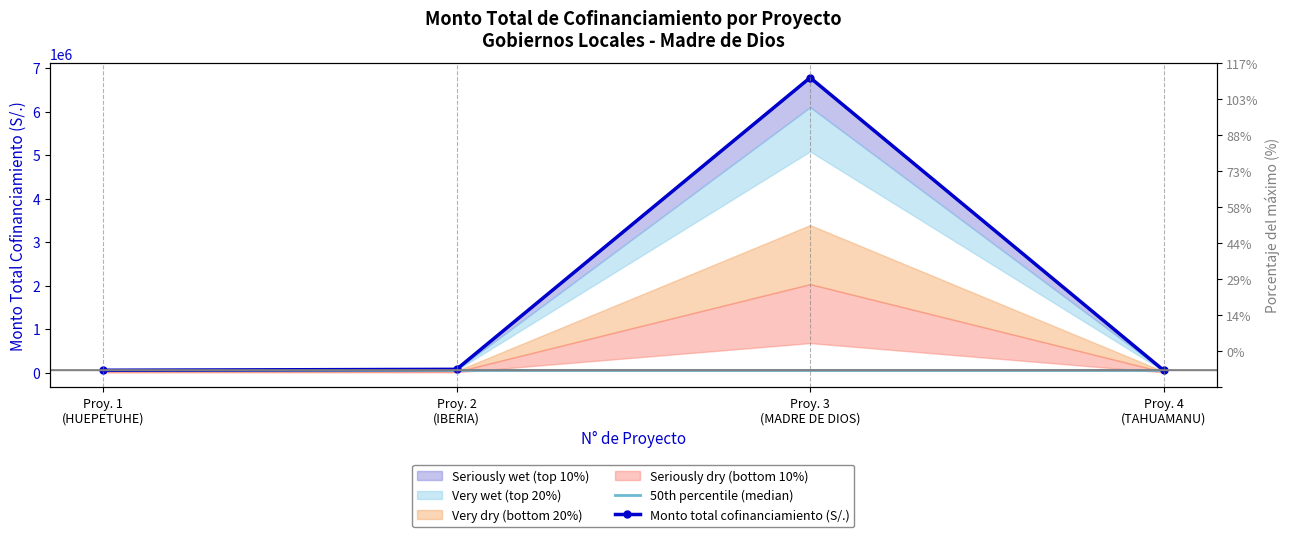

Which has a higher value, Proy. 4
(TAHUAMANU) or Proy. 1
(HUEPETUHE)?

Proy. 4
(TAHUAMANU)